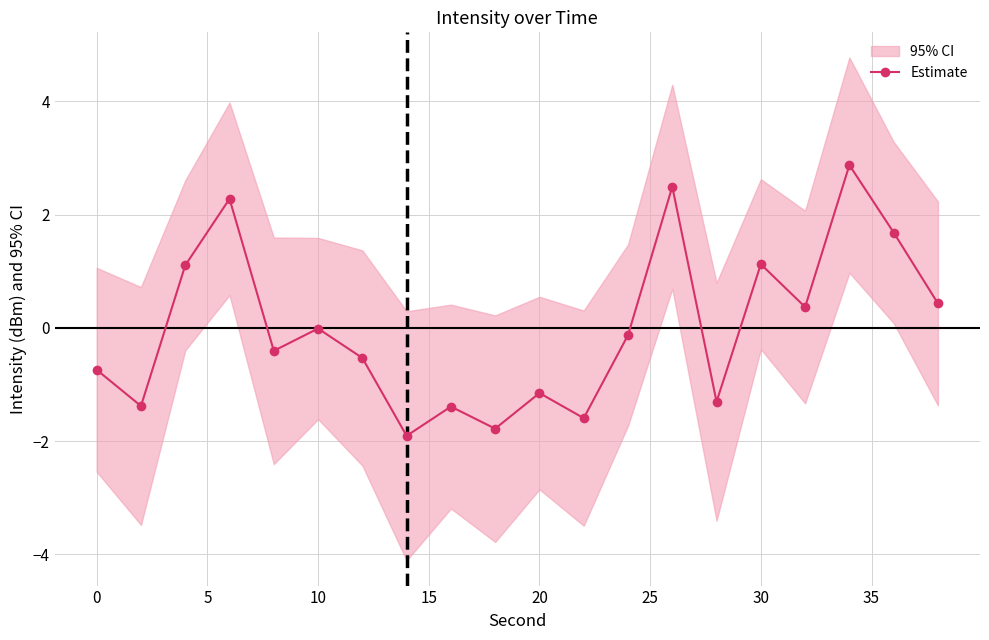

In Estimate, how many points are lower than both neighbors (excluding endpoints)?

7